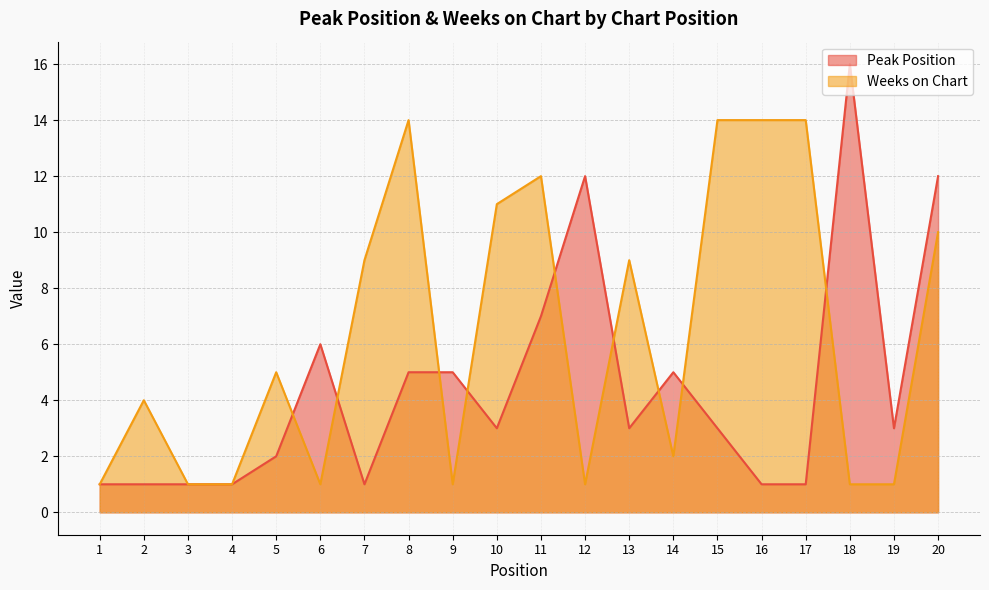

Is it true that Weeks on Chart equals 1 at 1?

True